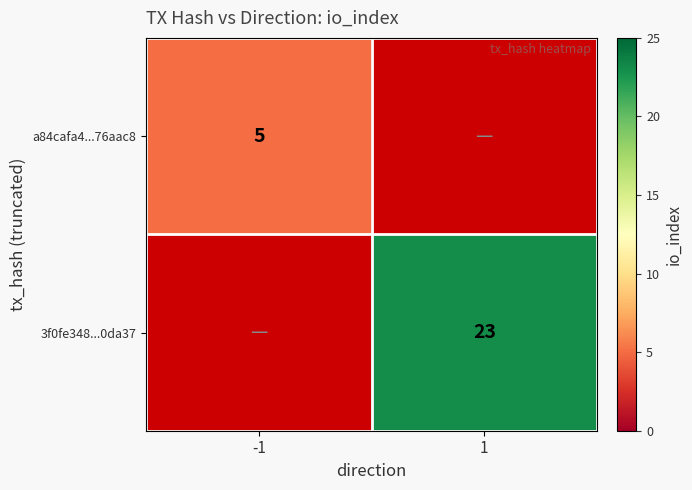

Is it true that a84cafa4...76aac8 equals 5 at -1?

True